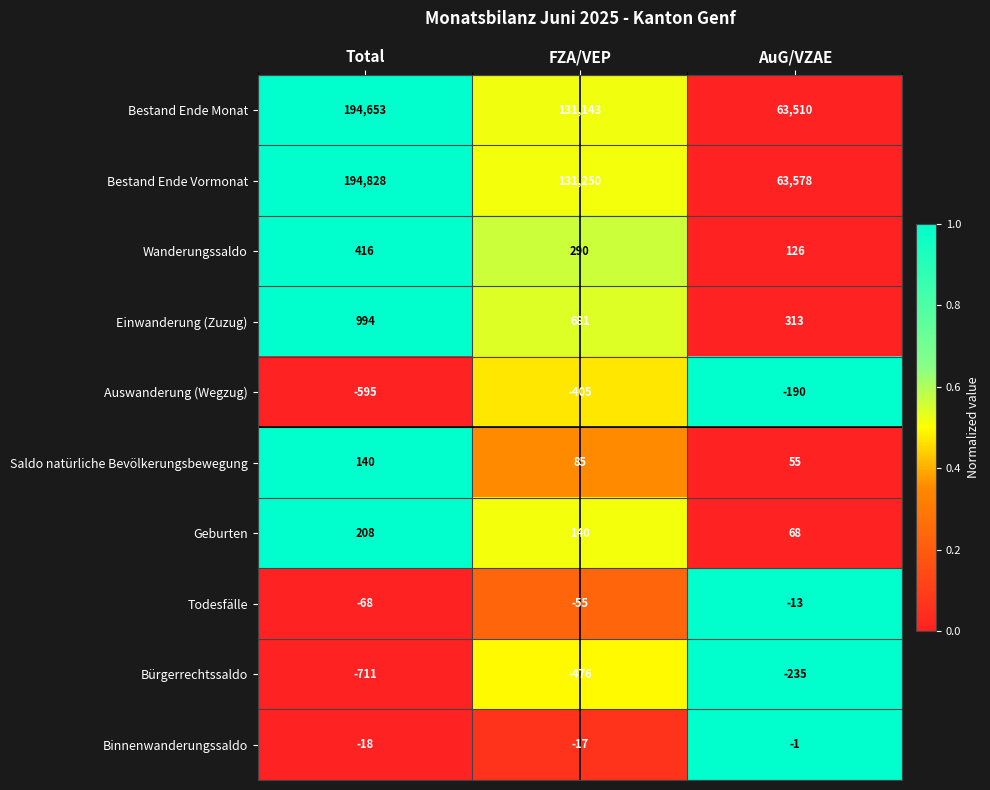

Count the Auswanderung (Wegzug) values in the range -595 to -190.

3